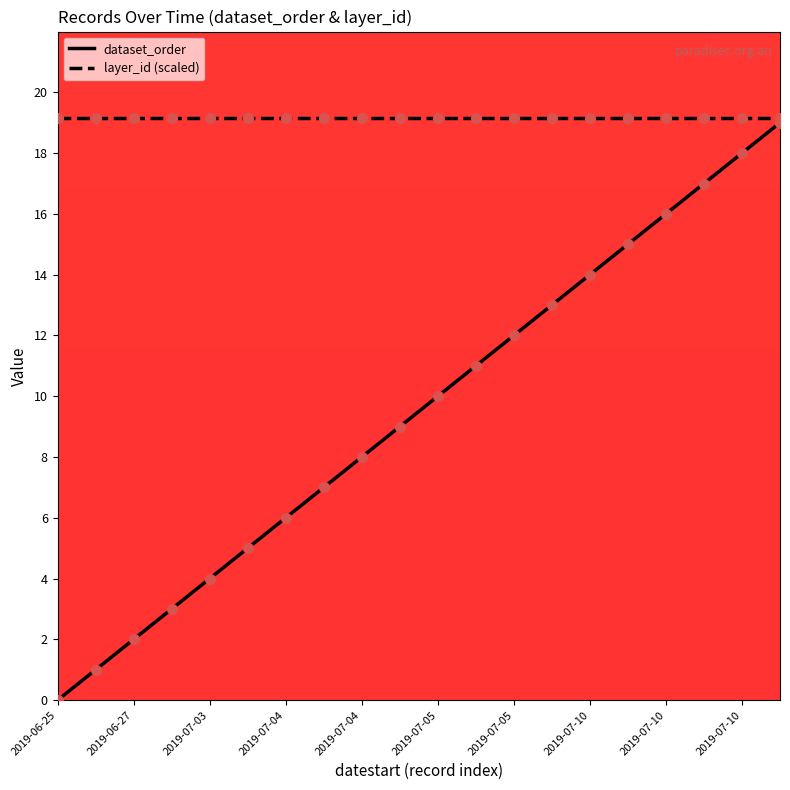

Which series has the largest range (max minus min)?

dataset_order